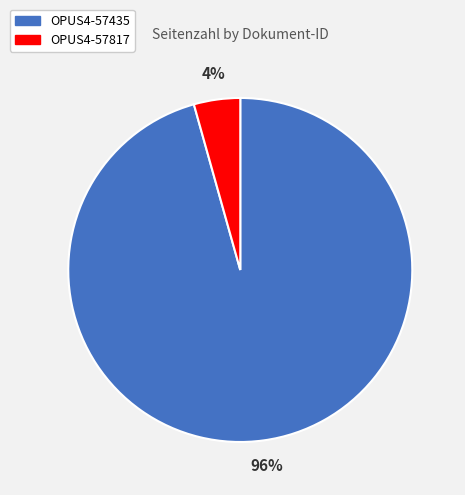

The OPUS4-57817 slice represents 16% of the pie. True or false?

False